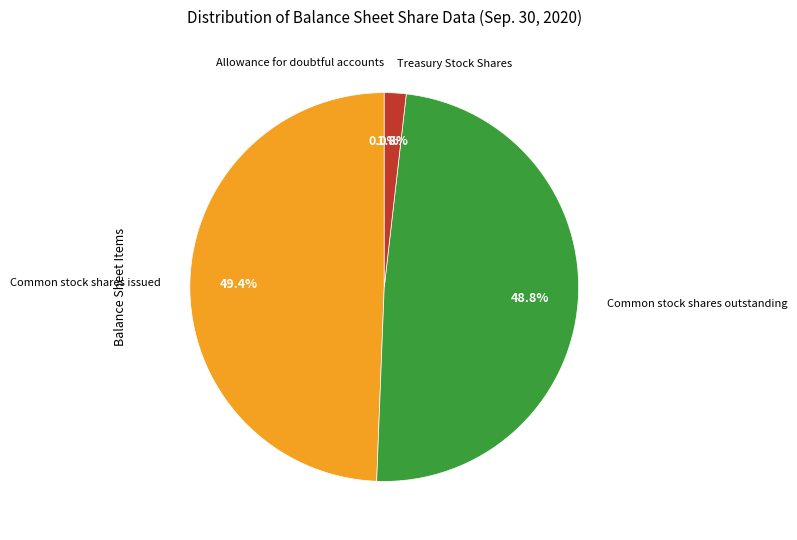

Does any single category account for the majority?

No